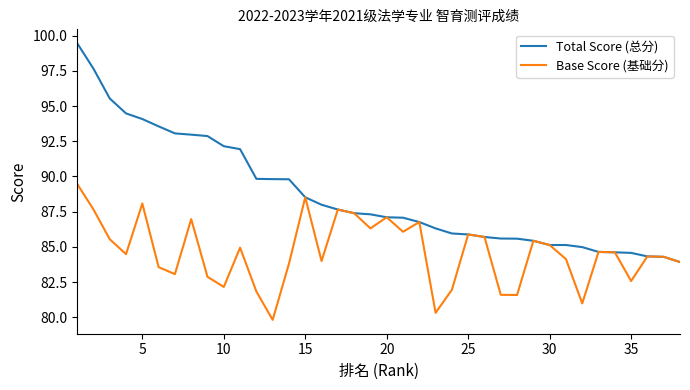

Rank the series by their average value, from lowest to highest.

Base Score (基础分), Total Score (总分)